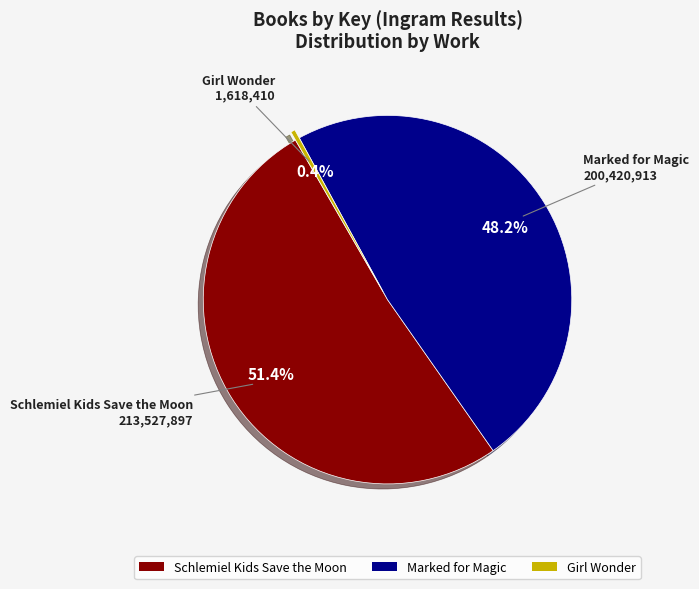

What percentage is the Schlemiel Kids Save the Moon slice, to the nearest percent?

51%